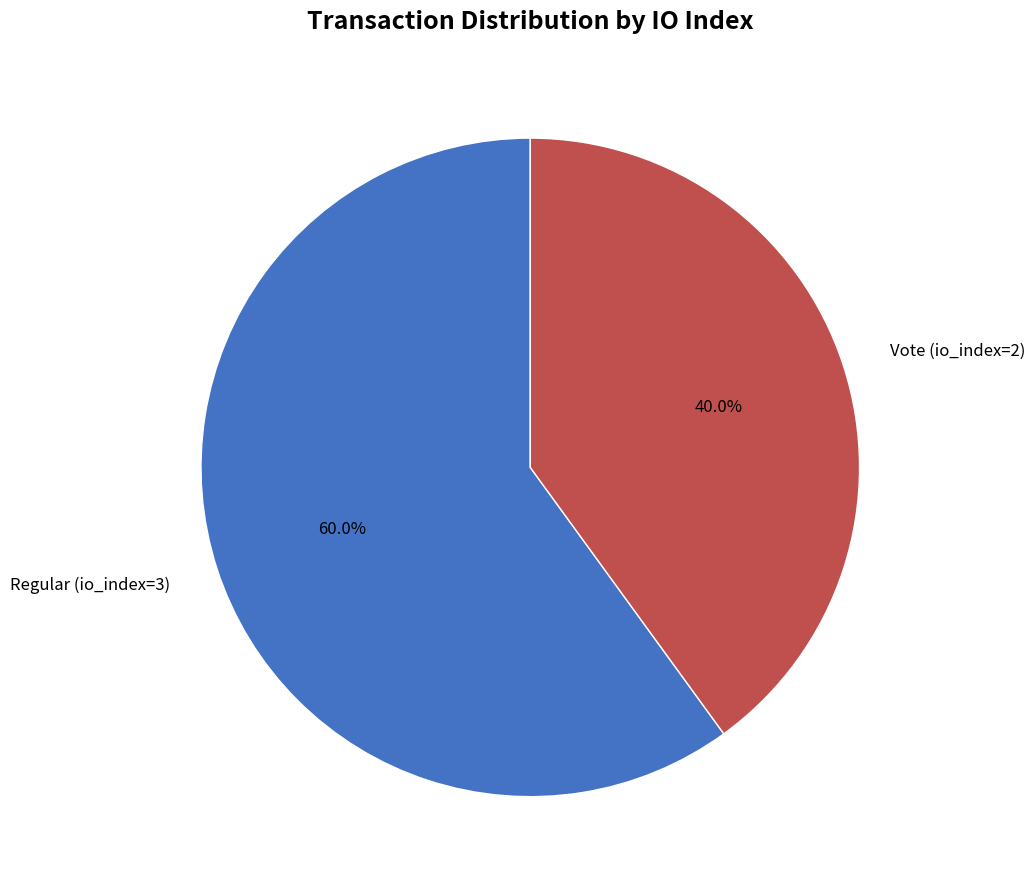

What is the total percentage of Vote (io_index=2) and Regular (io_index=3)?

100.0%